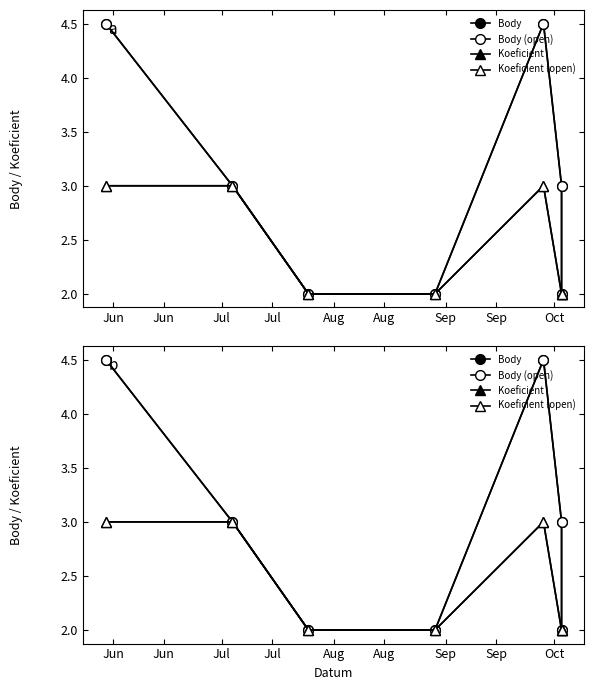

True or false: Body (open) and Koeficient intersect in this chart.

False